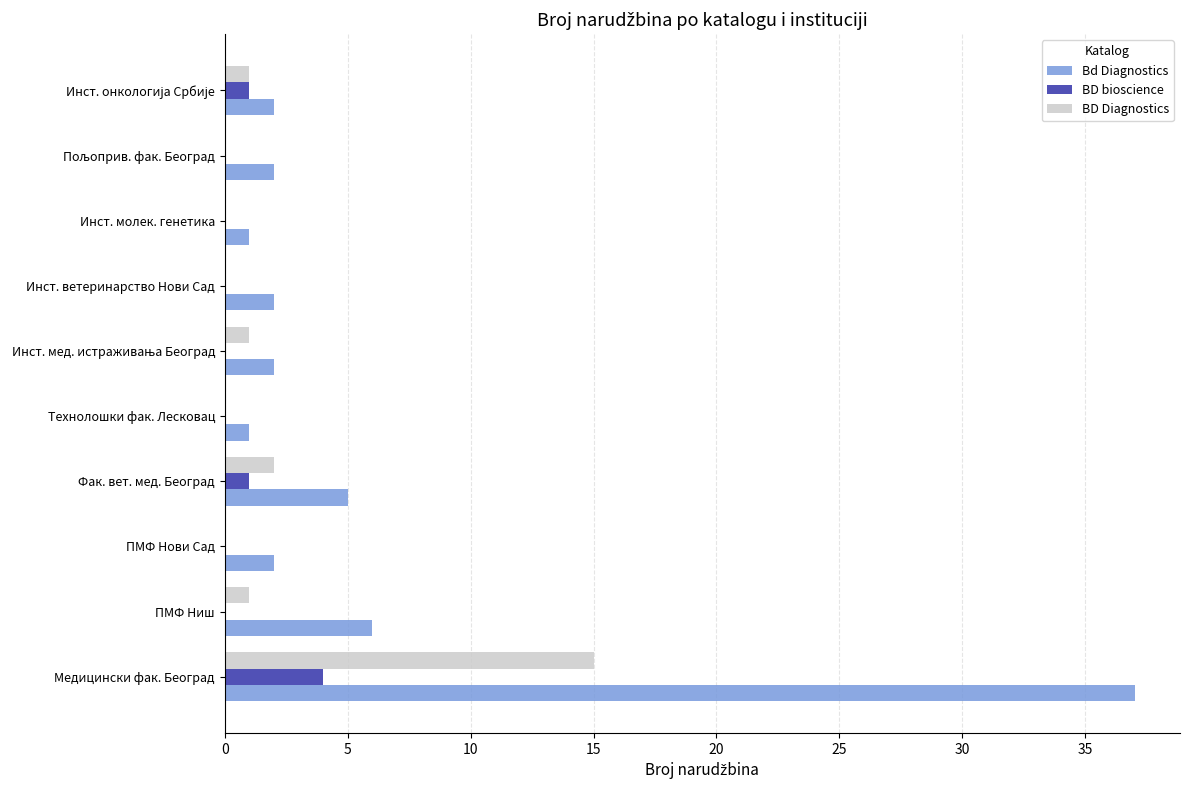

At which category is the sum across all series the highest?

Медицински фак. Београд